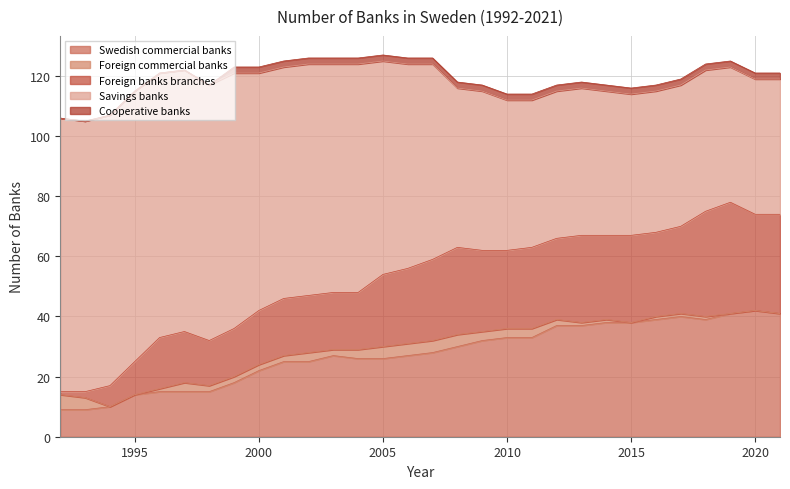

How many series are shown in this chart?

5